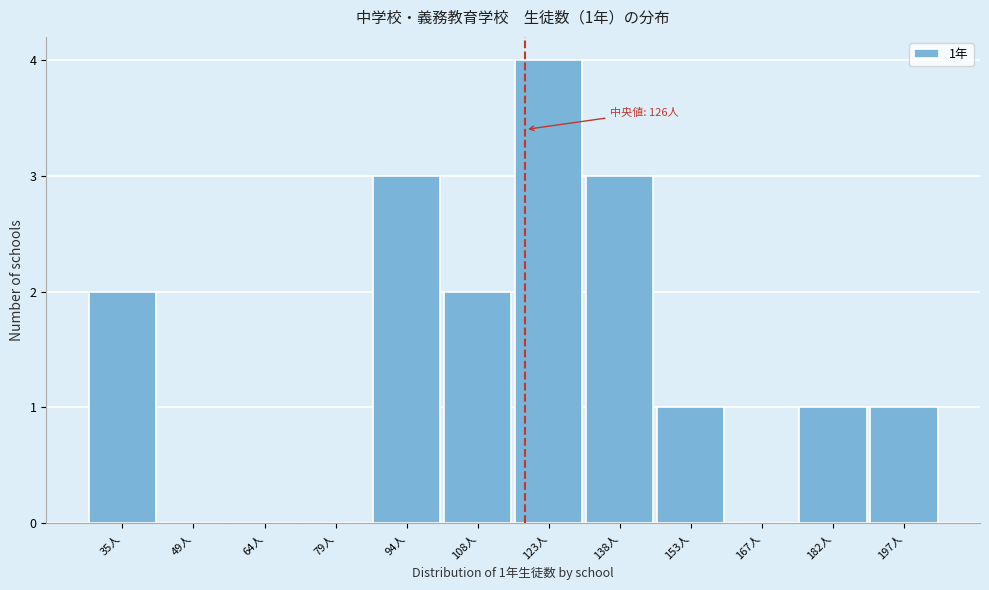

Reading left to right, extract all data points from this chart.

35人=2	49人=0	64人=0	79人=0	94人=3	108人=2	123人=4	138人=3	153人=1	167人=0	182人=1	197人=1